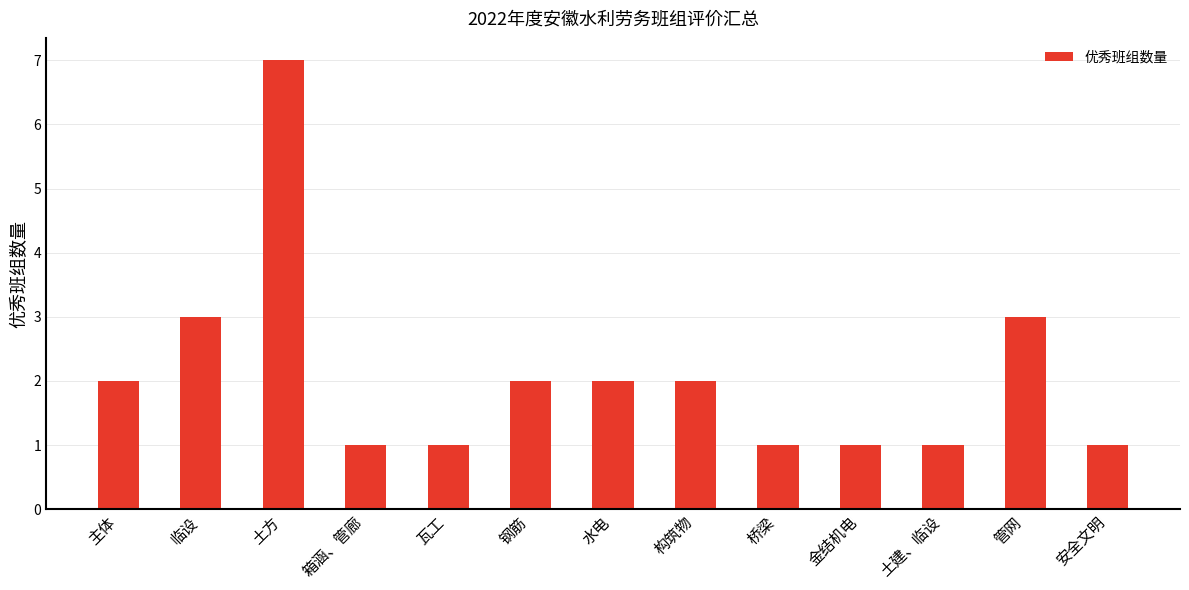

What is the sum of all values?

27